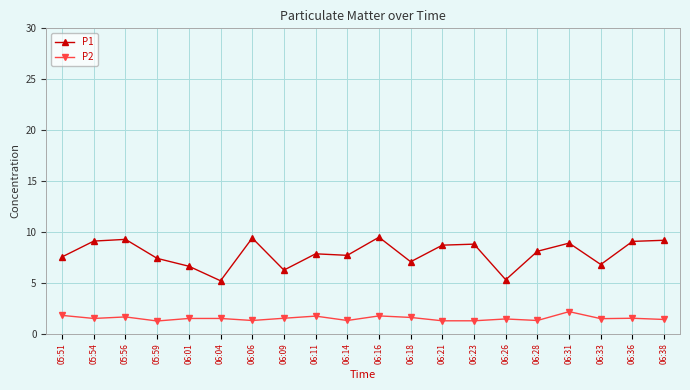

What is the maximum value for P2?

2.2